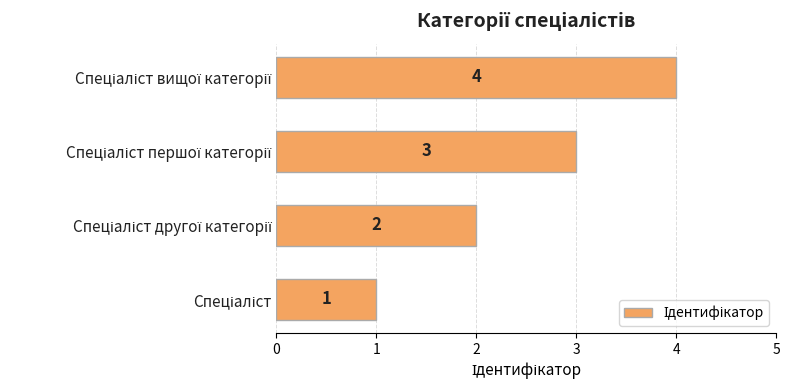

What is the sum of all values?

10